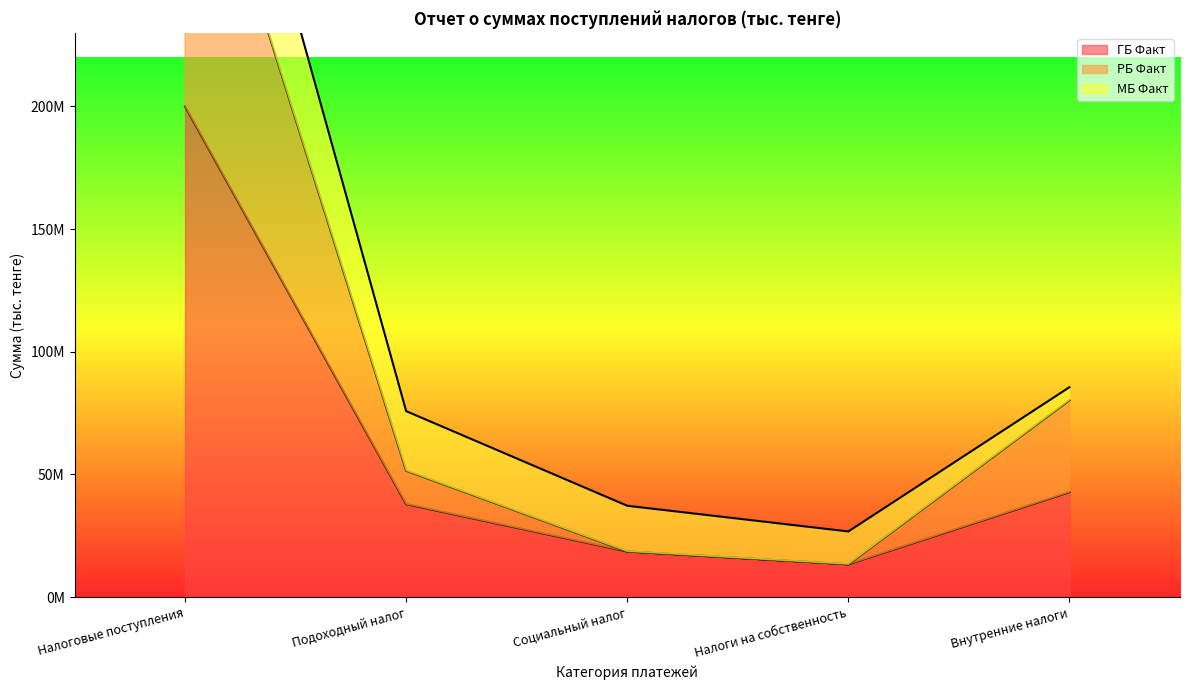

What is the difference between the highest and lowest values at Налоговые поступления?

137945555